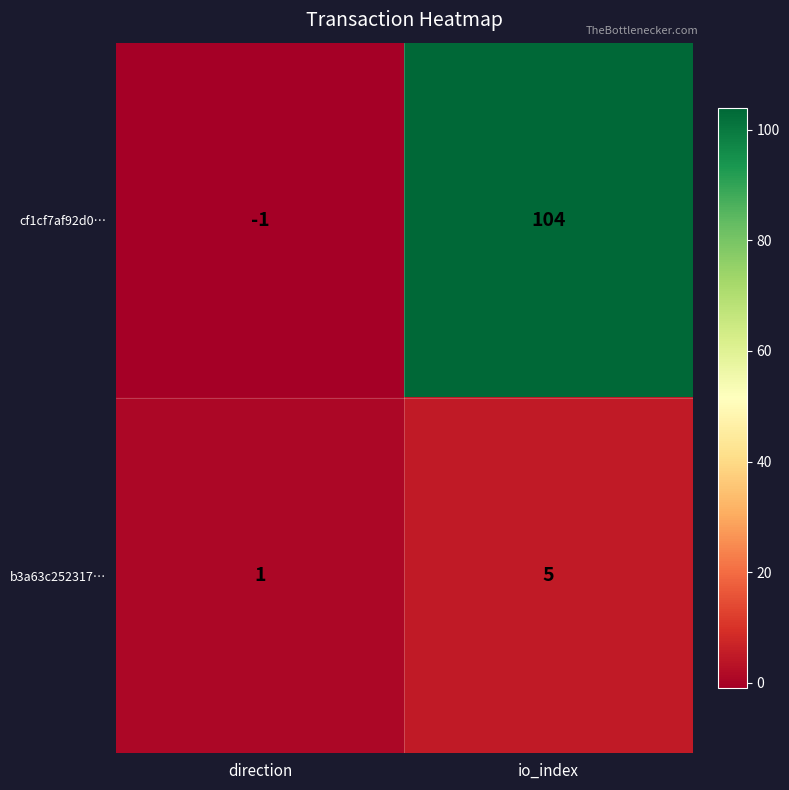

At how many categories does at least one series exceed 96?

1